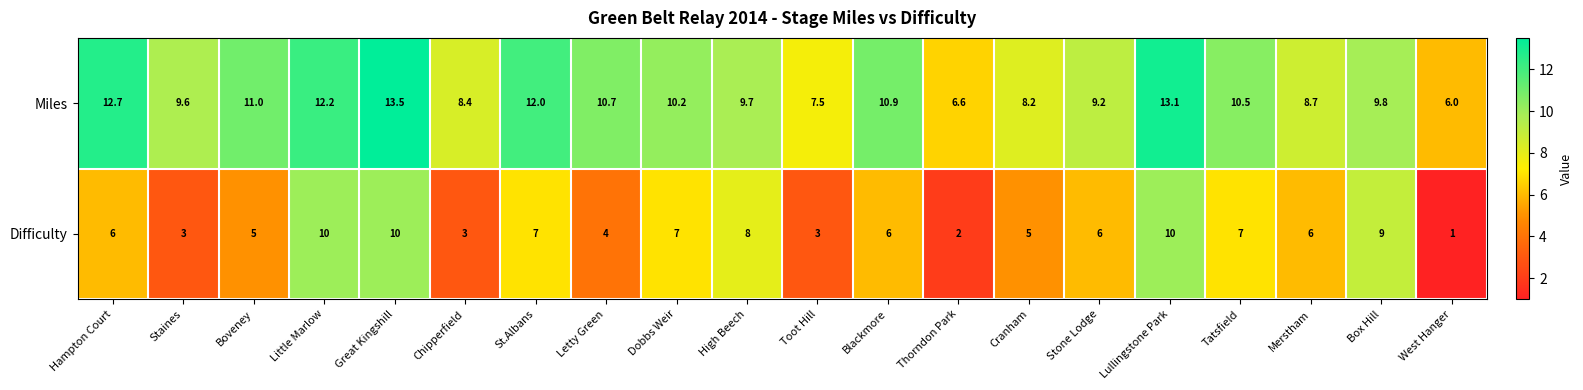

Is the value of Difficulty at Toot Hill greater than the value of Miles at Great Kingshill?

No